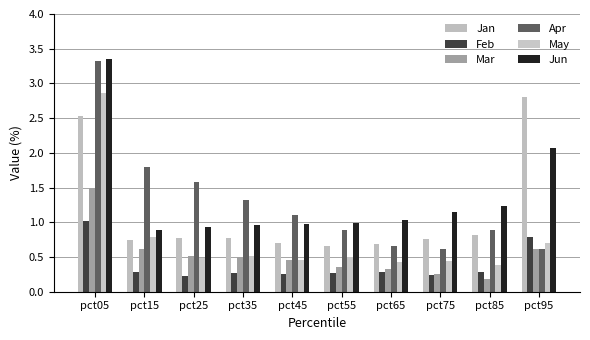

What is the difference between the second highest and minimum values in the May series?

0.4